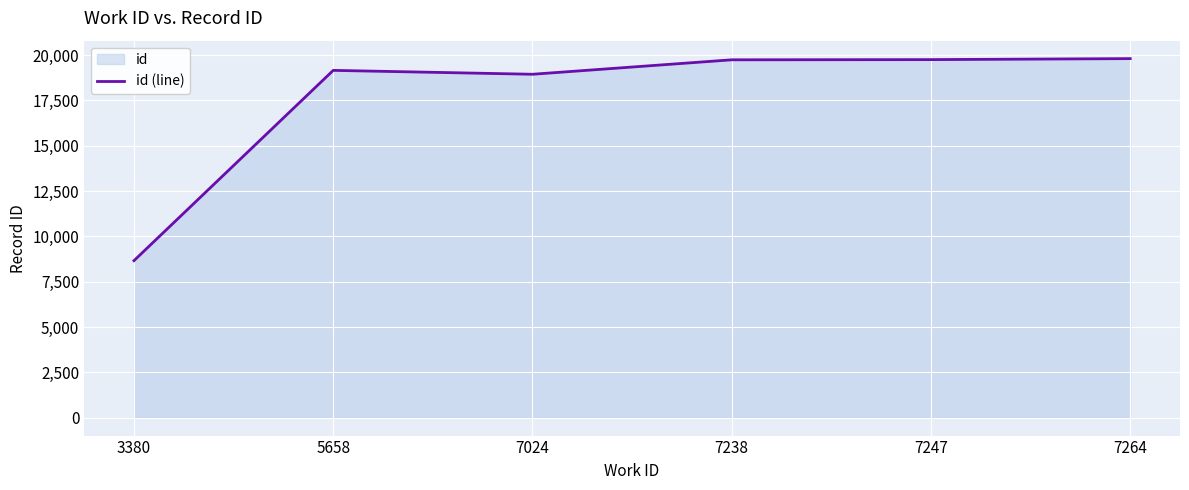

True or false: the data shows 26805 at 7238.

False